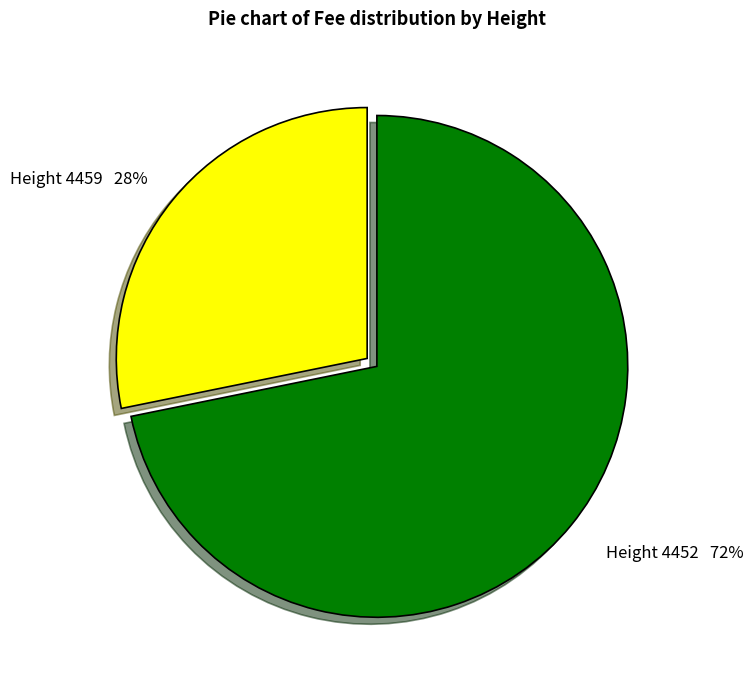

To the nearest percent, what is the average slice percentage?

50%